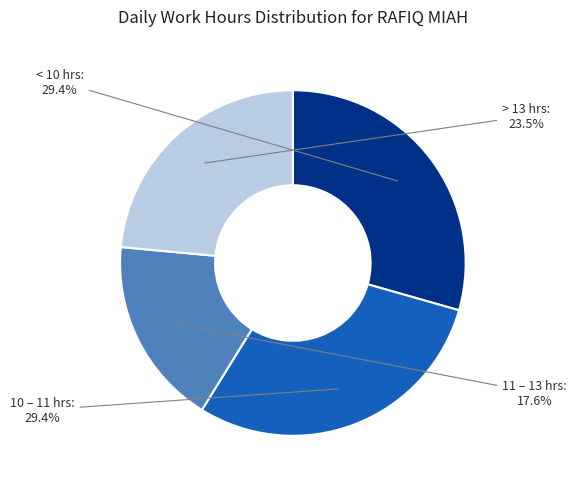

Does any single category account for the majority?

No